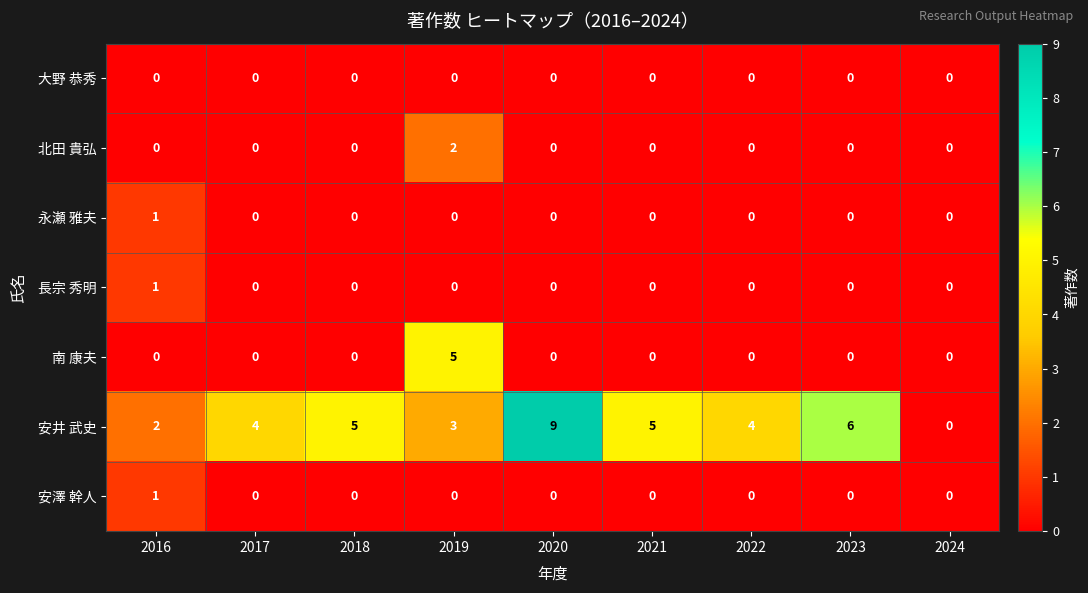

At which category is the sum across all series the highest?

2019